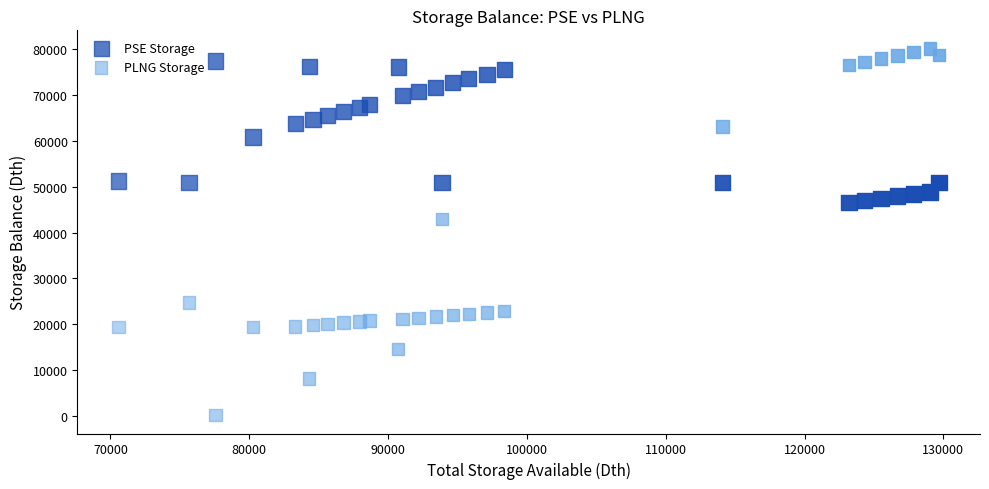

What is the X range (max minus min) for the scatter plot?

59098.5